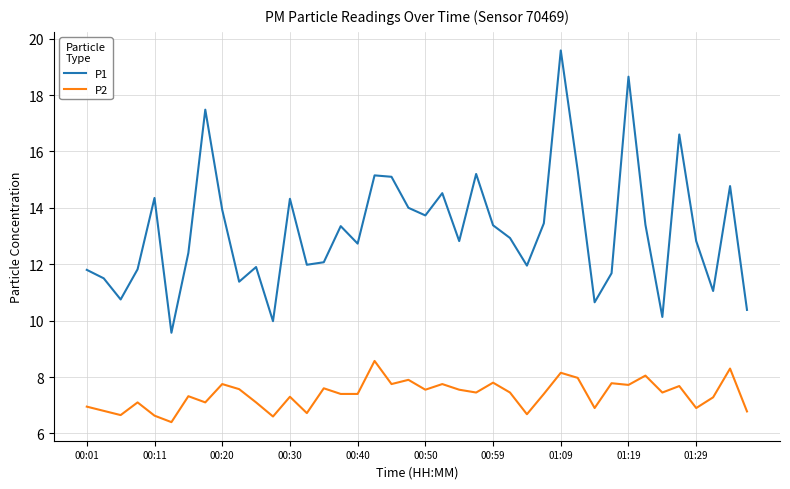

List the series in order of their overall mean, highest first.

P1, P2